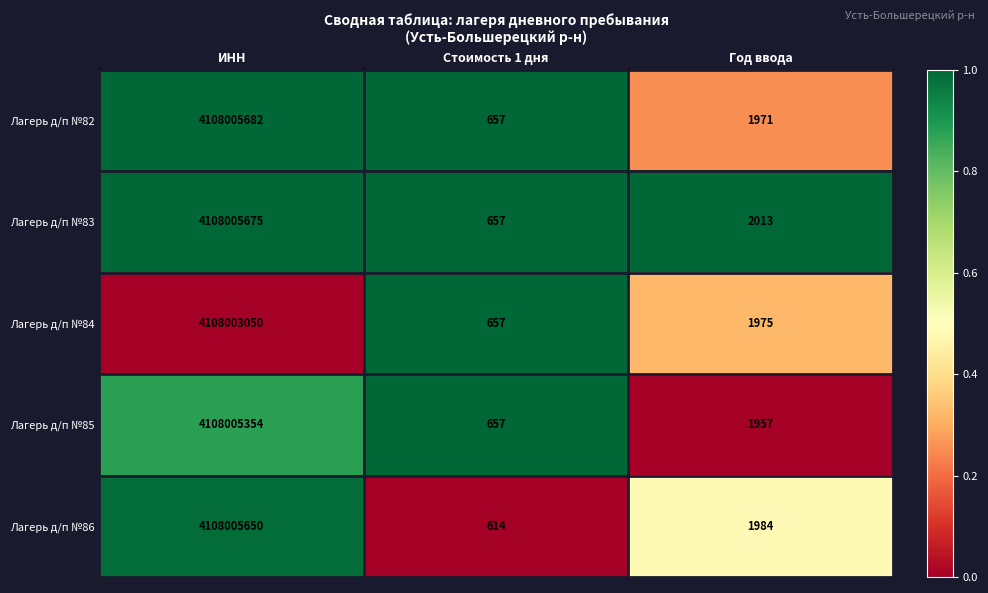

At which category is the sum across all series the highest?

ИНН